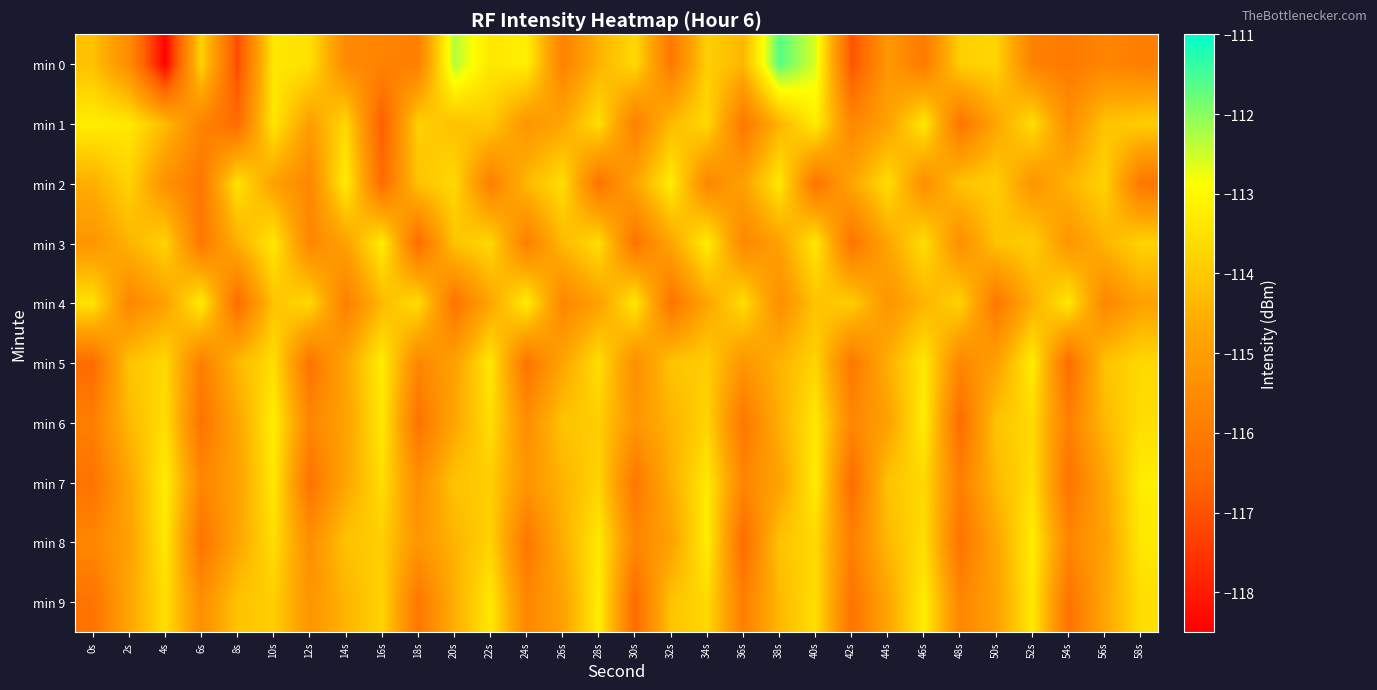

Which series has the widest spread of values?

min 0